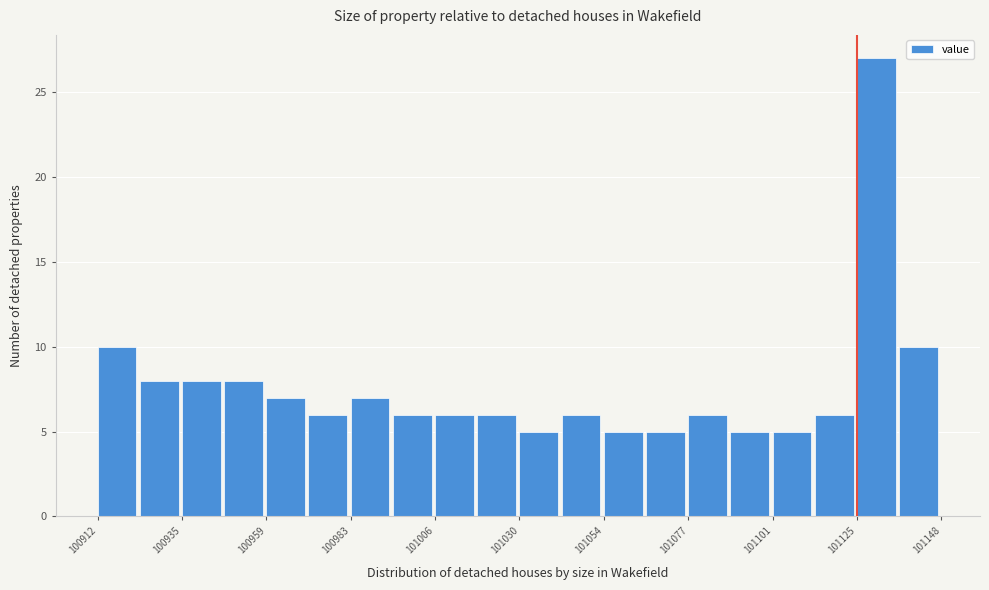

Around what value on the x-axis is the tallest bar? Give the approximate position of its centre, as read against the axis.

101130